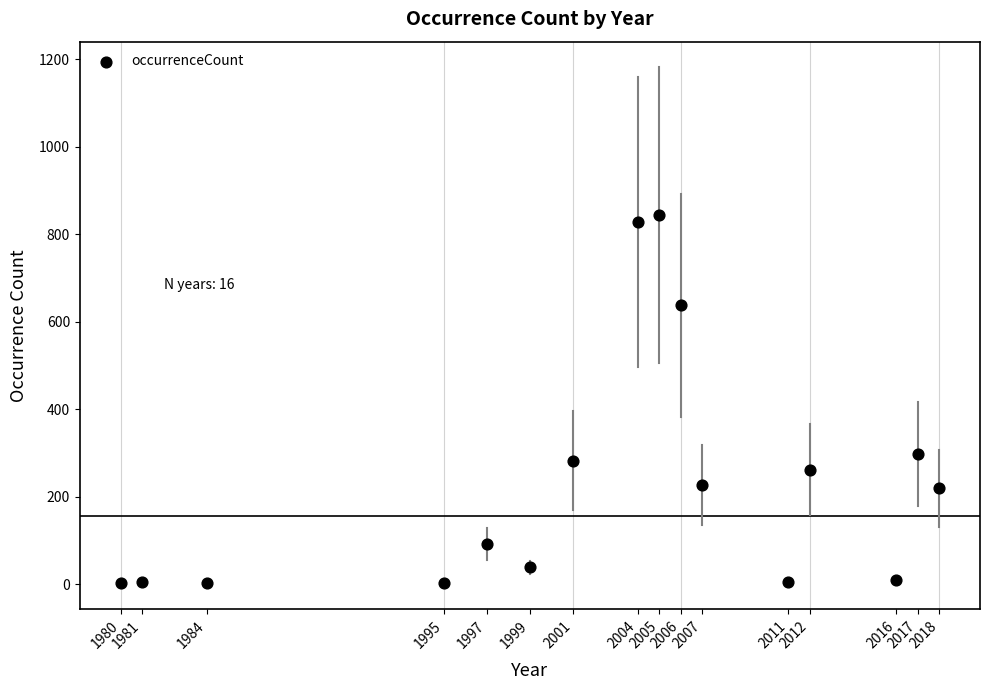

What is the range of Y values (max minus min)?

842